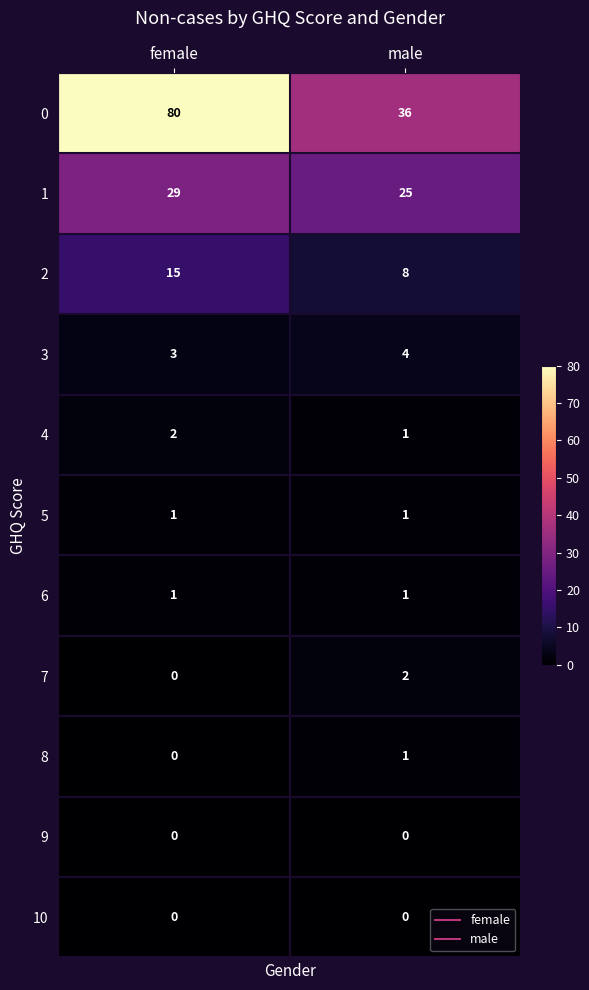

What is the total value across all series at male?

79